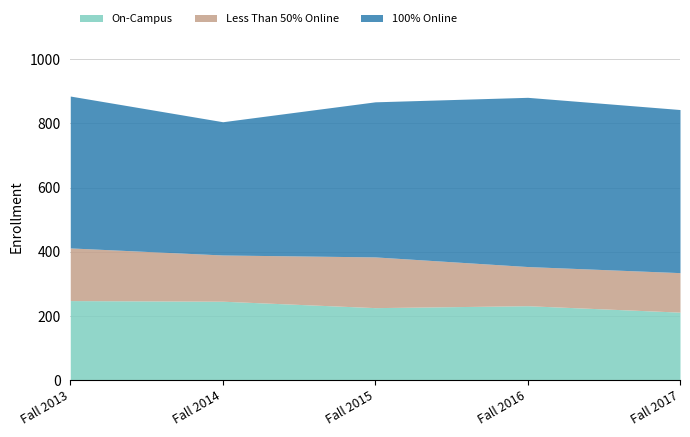

Does the chart have visible grid lines?

Yes